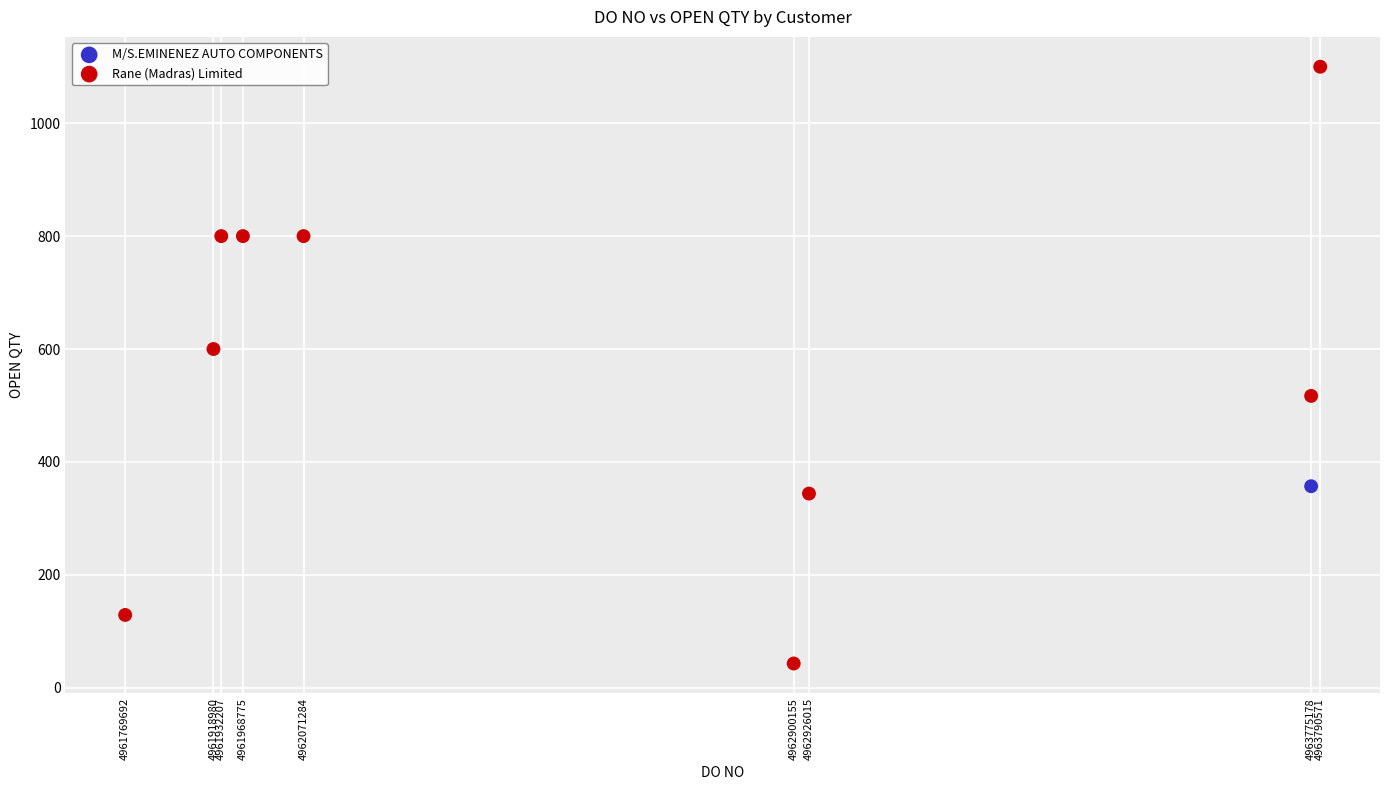

What are all the series names shown in the legend?

M/S.EMINENEZ AUTO COMPONENTS, Rane (Madras) Limited